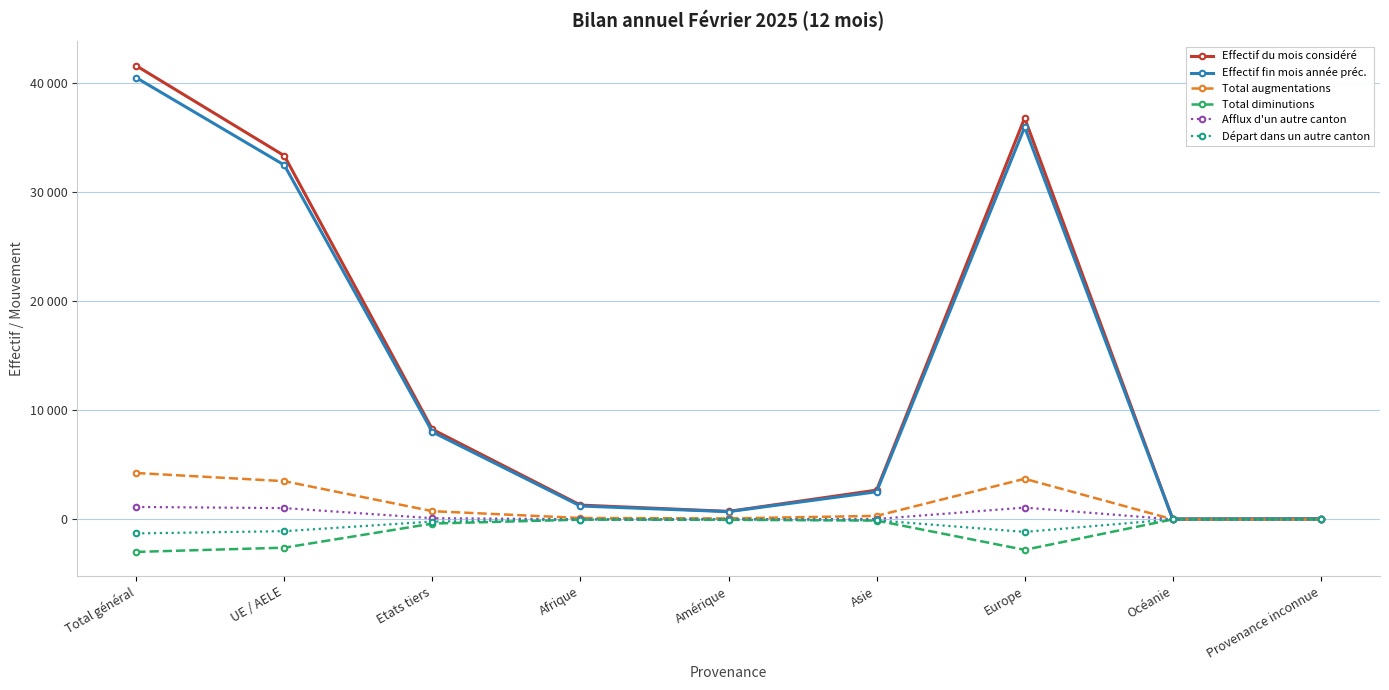

What are all the series names shown in the legend?

Effectif du mois considéré, Effectif fin mois année préc., Total augmentations, Total diminutions, Afflux d'un autre canton, Départ dans un autre canton